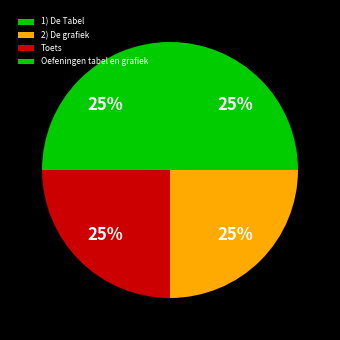

Which category has the smallest portion of the pie?

1) De Tabel